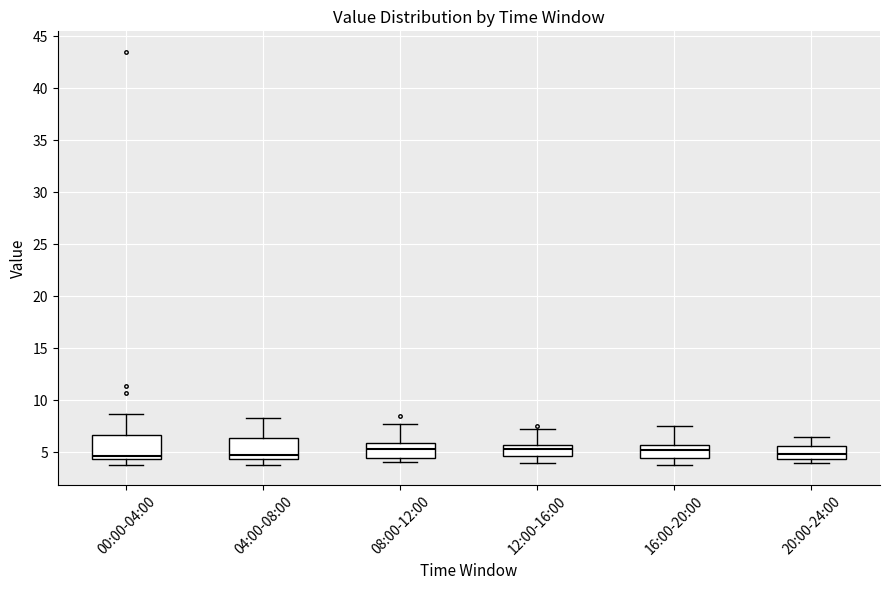

Reading left to right, read every box against the y-axis: the position of its median line, the range the box covers, and the ends of its whiskers. The values are not printed on the chart, so give them approximately, as read against the axis.

00:00-04:00: median 4.5 (just above the box's lower edge), box 4.5 to 6.5, whiskers 4.0 to 8.5
04:00-08:00: median 5.0, box 4.5 to 6.5, whiskers 4.0 to 8.5
08:00-12:00: median 5.5, box 4.5 to 6.0, whiskers 4.0 to 7.5
12:00-16:00: median 5.5 (inside the box), box 4.5 to 5.5, whiskers 4.0 to 7.5
16:00-20:00: median 5.0, box 4.5 to 5.5, whiskers 4.0 to 7.5
20:00-24:00: median 5.0, box 4.5 to 5.5, whiskers 4.0 to 6.5